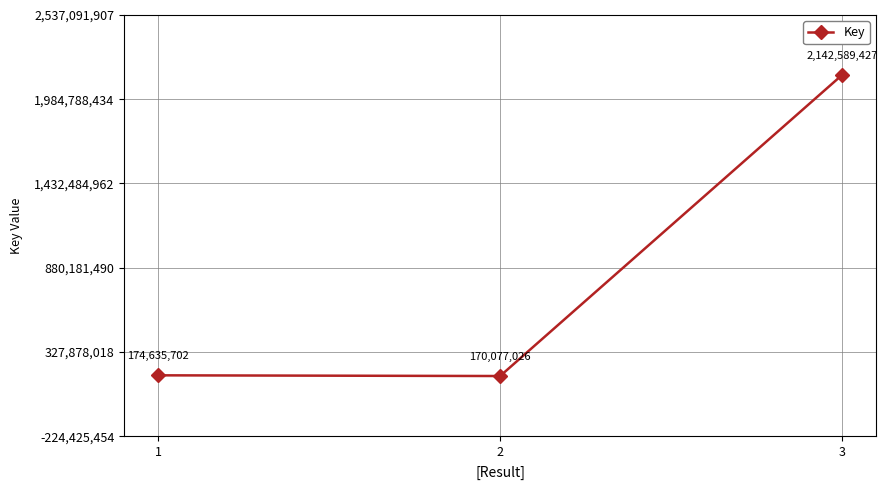

Is it true that the value at 1 is 174635702?

True